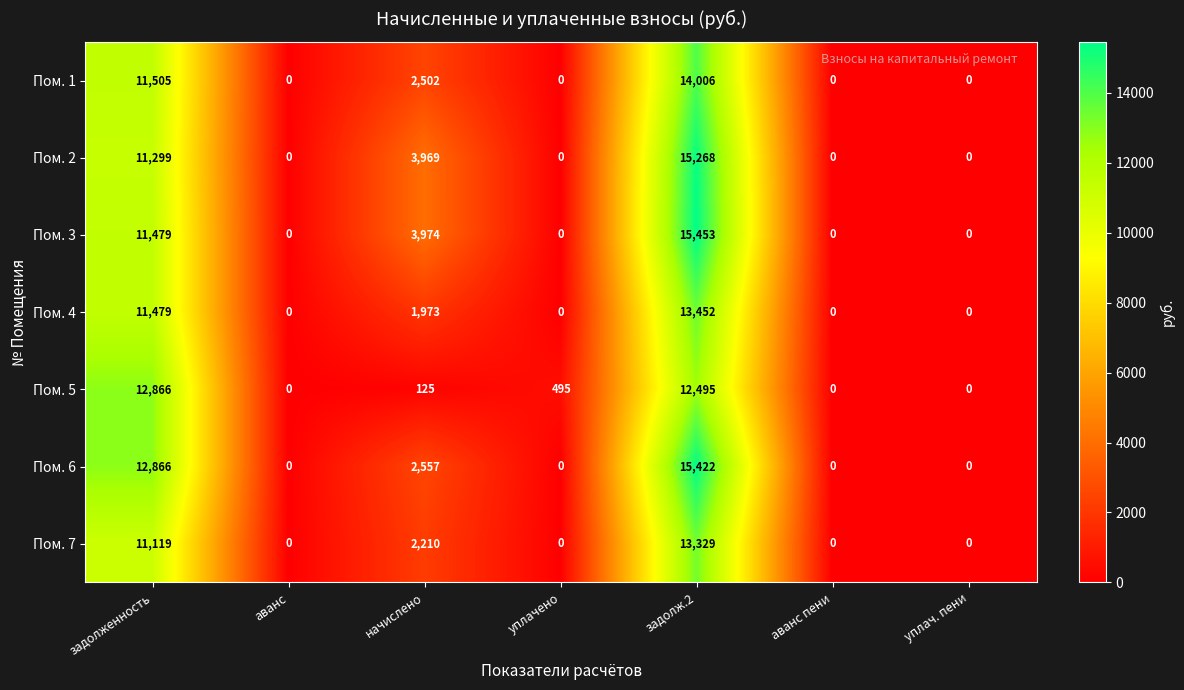

What is the greatest value displayed?

15453